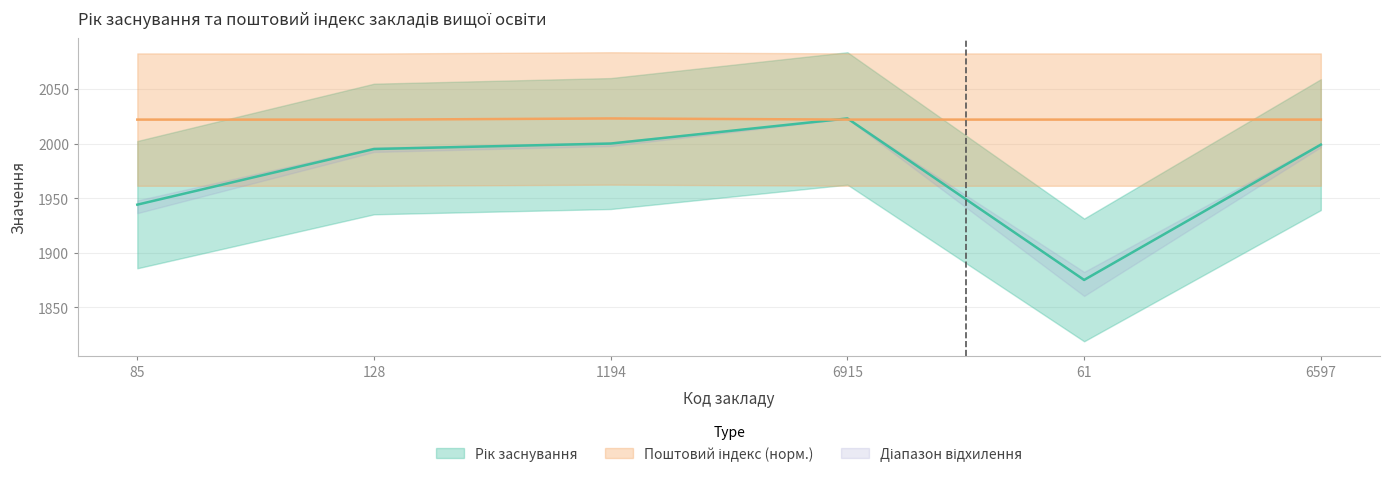

How many intersections are there between Поштовий індекс and Рік заснування?

2